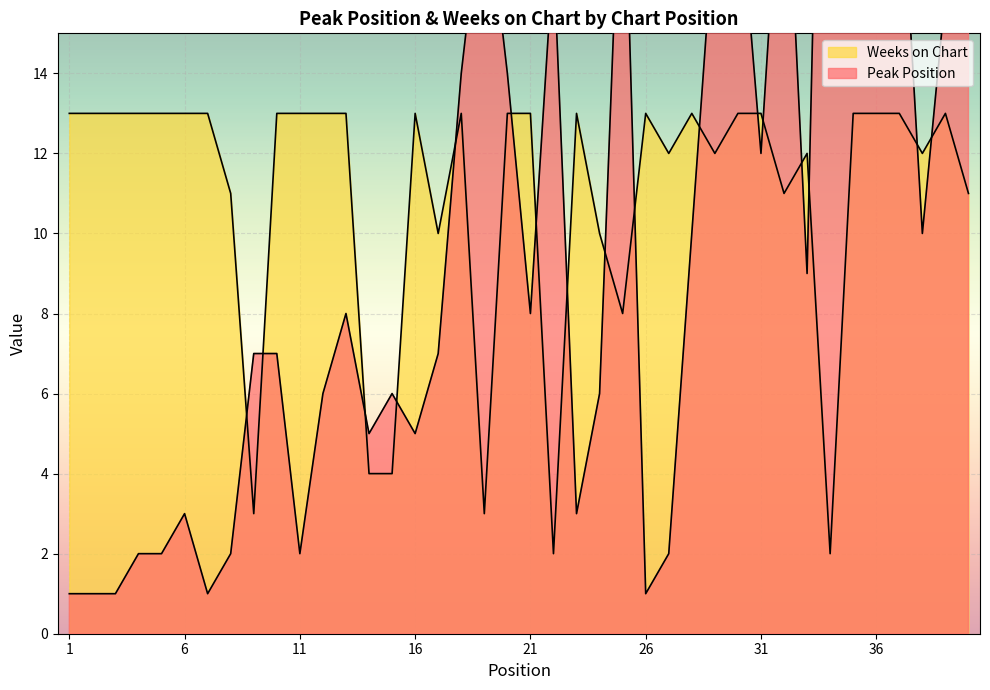

List the series in order of their peak value, lowest first.

Weeks on Chart, Peak Position